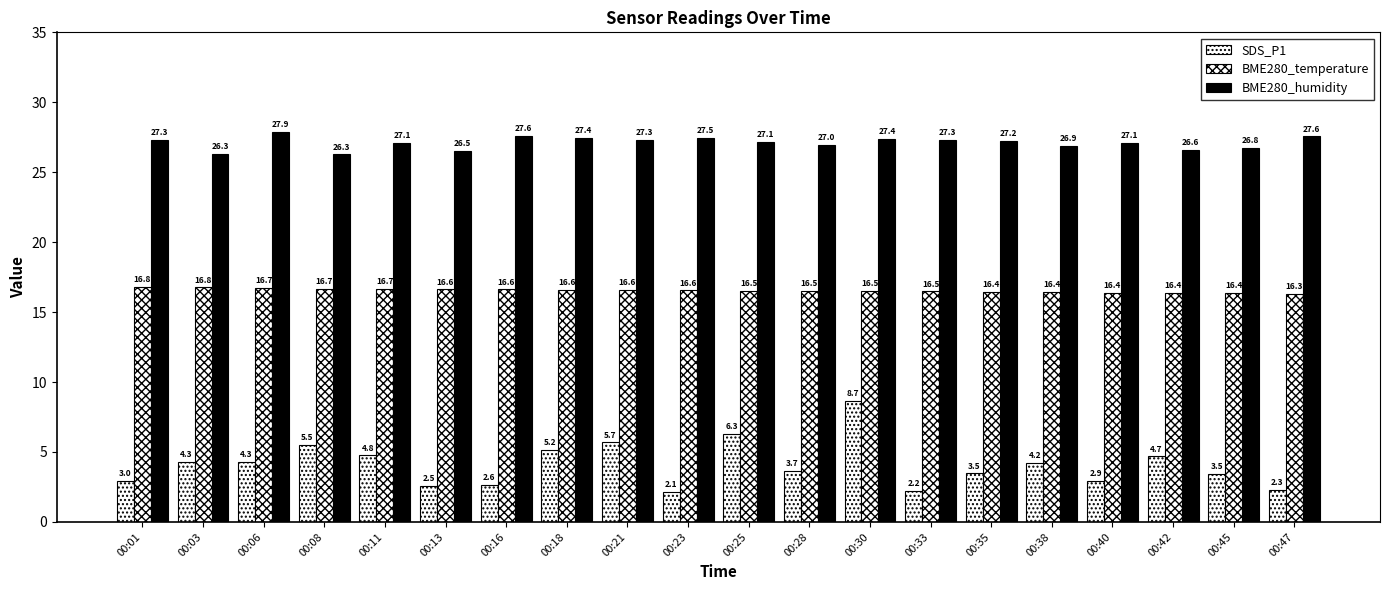

At which label is BME280_temperature closest to 16?

00:47